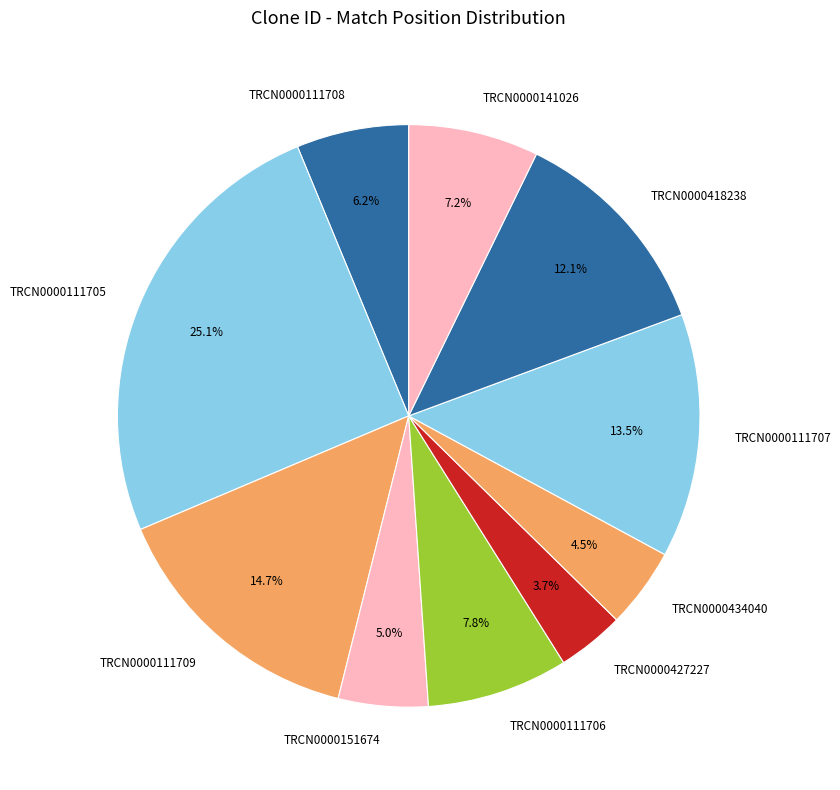

Rank the categories by value from lowest to highest.

TRCN0000427227, TRCN0000434040, TRCN0000151674, TRCN0000111708, TRCN0000141026, TRCN0000111706, TRCN0000418238, TRCN0000111707, TRCN0000111709, TRCN0000111705